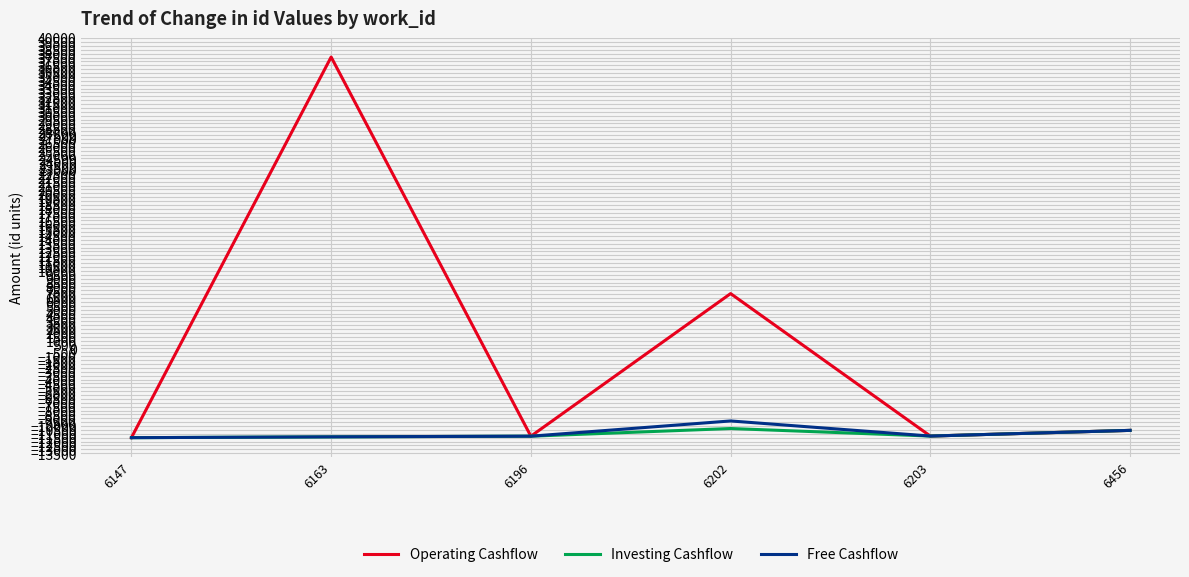

Is the value of Investing Cashflow at 6147 greater than the value of Operating Cashflow at 6202?

No